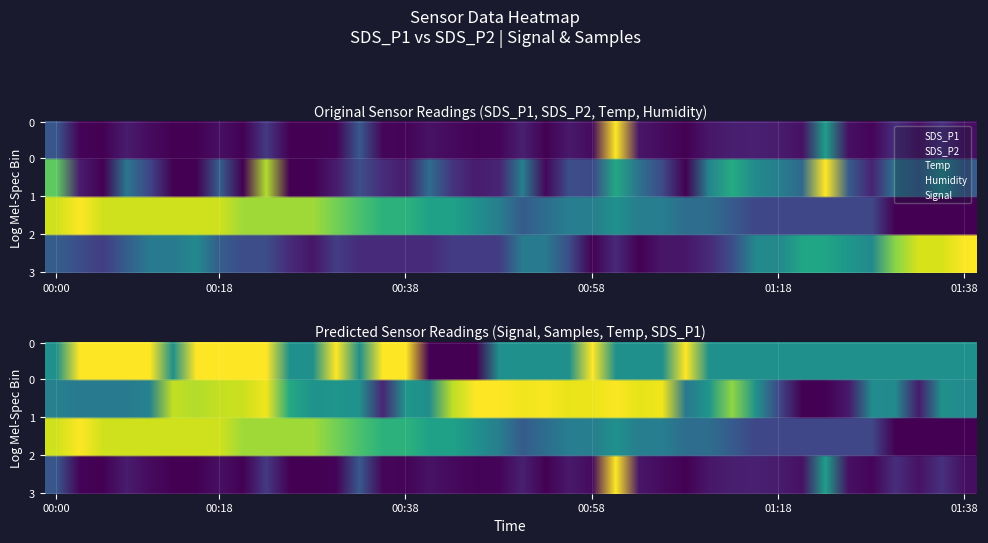

How many values in Humidity are above zero?

38